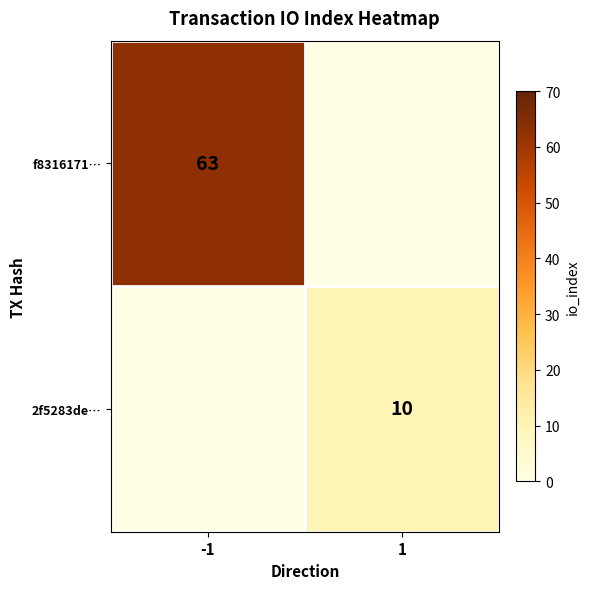

The f8316171… series shows 89 at -1. True or false?

False